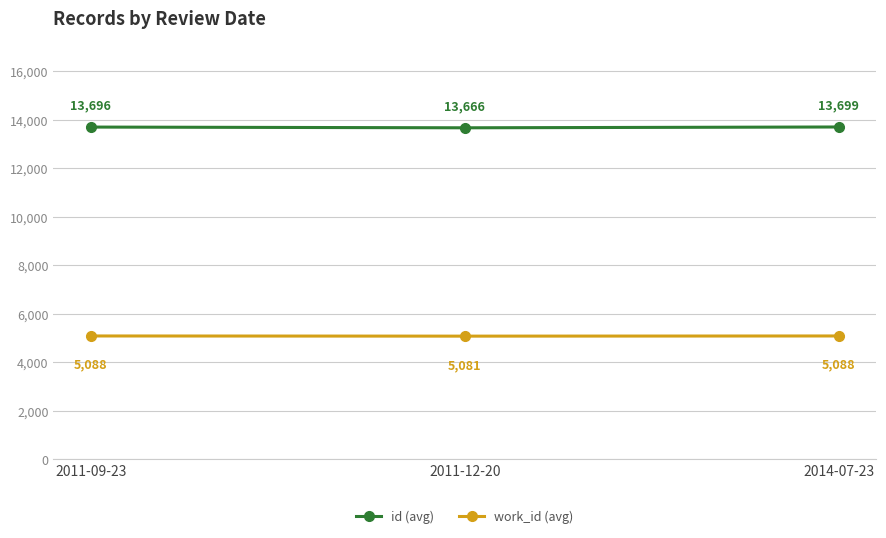

What is the value of the work_id (avg) point at the 3rd from the left?

5088.0